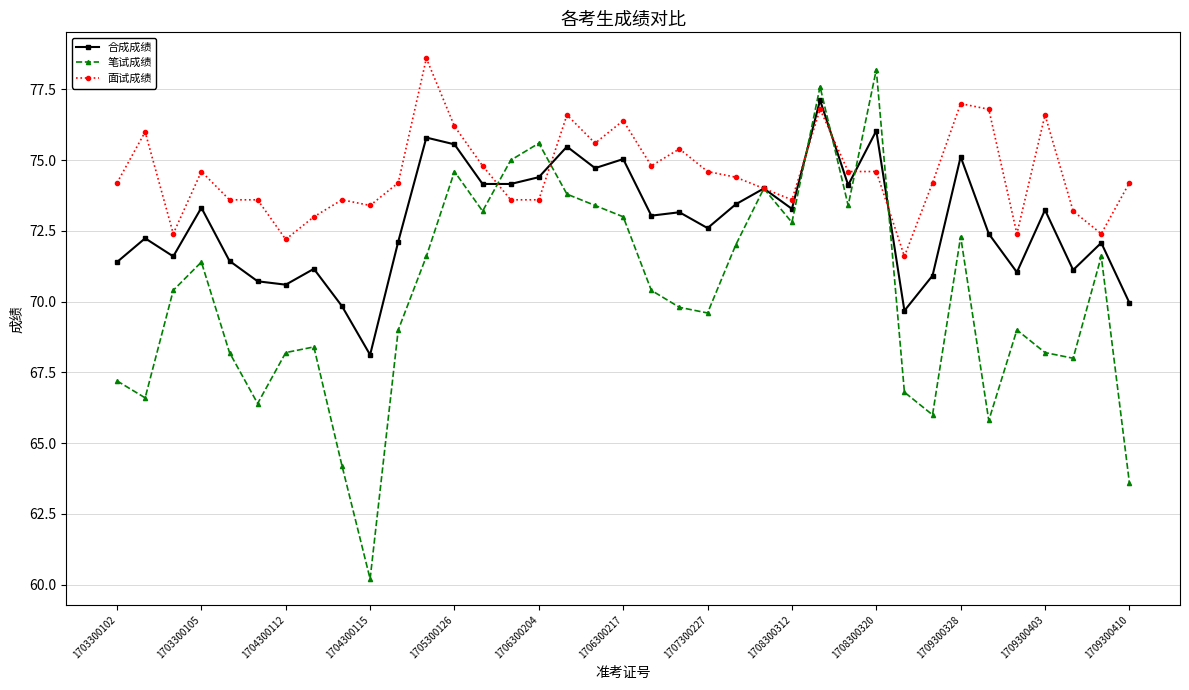

What is the value of the 合成成绩 point at the 30th from the left?

70.9